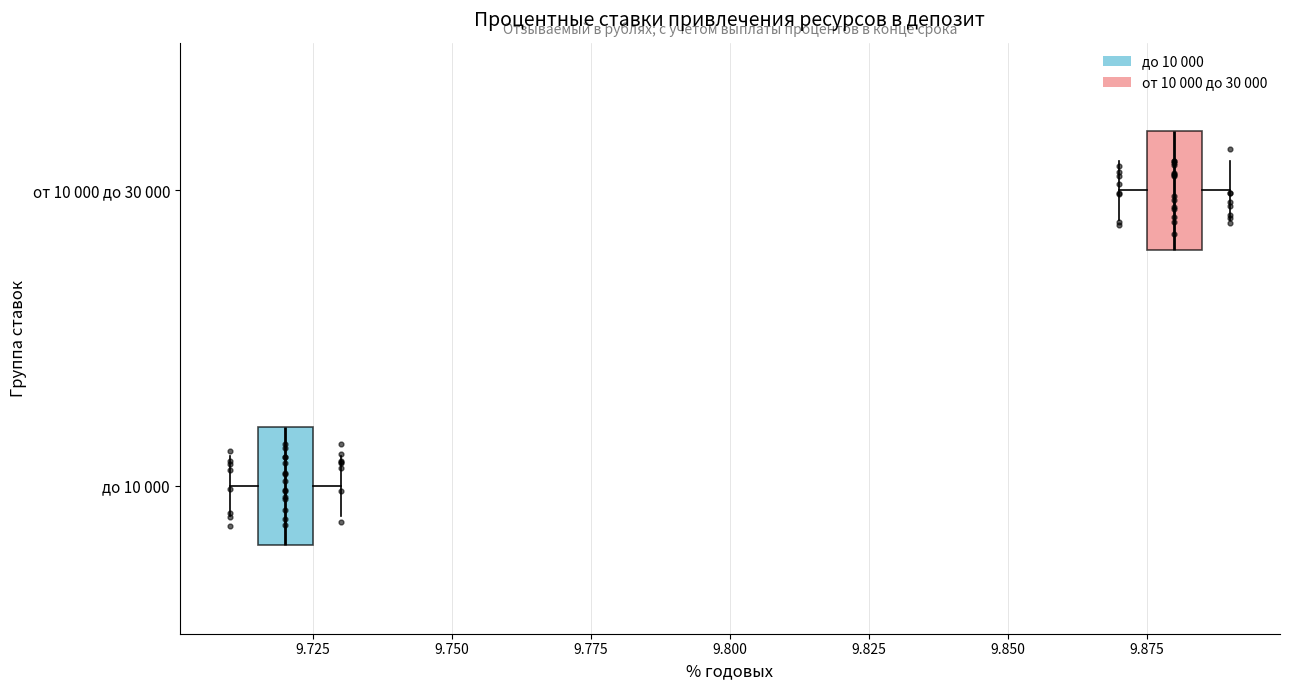

Where is the left edge of the box for до 10 000 on the x-axis? The values are not printed on the chart, so give them approximately, as read against the axis.

9.715